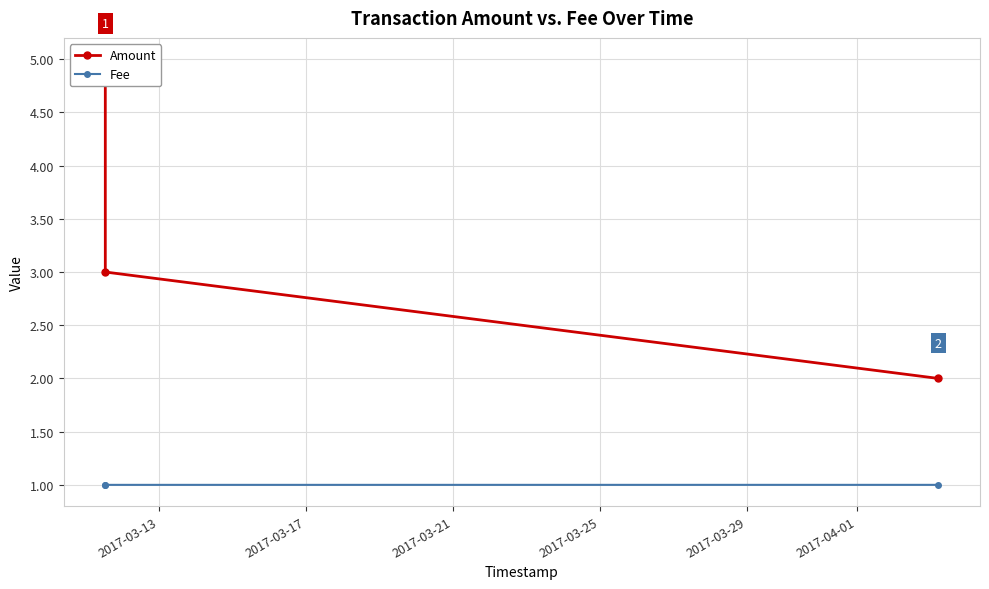

Count the Amount values in the range 2 to 5.

3